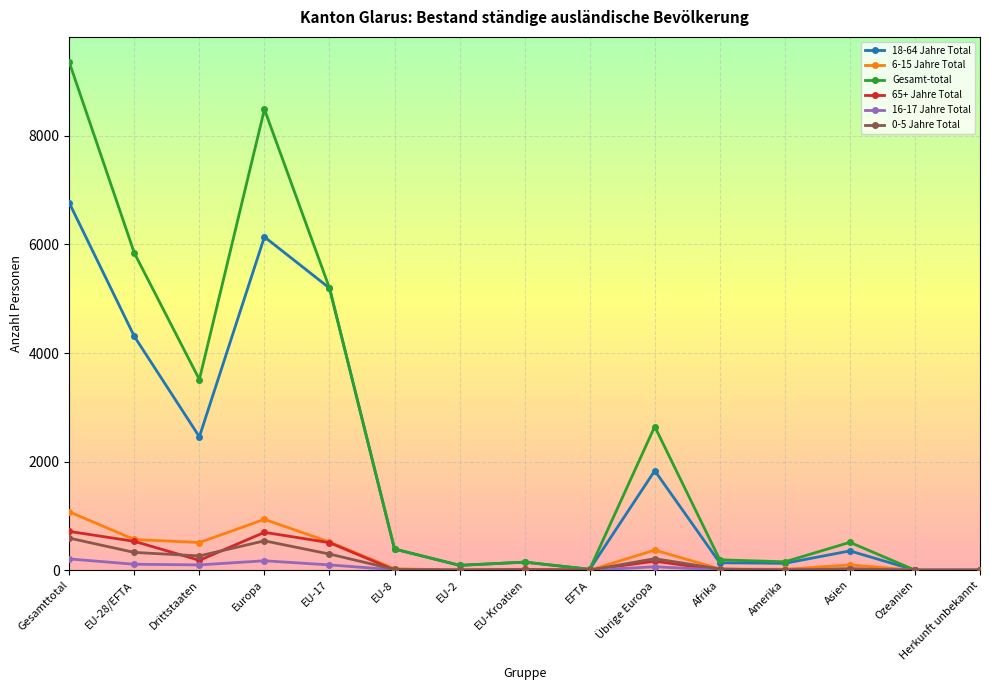

Between Europa and EFTA, which series saw the biggest shift?

Gesamt-total